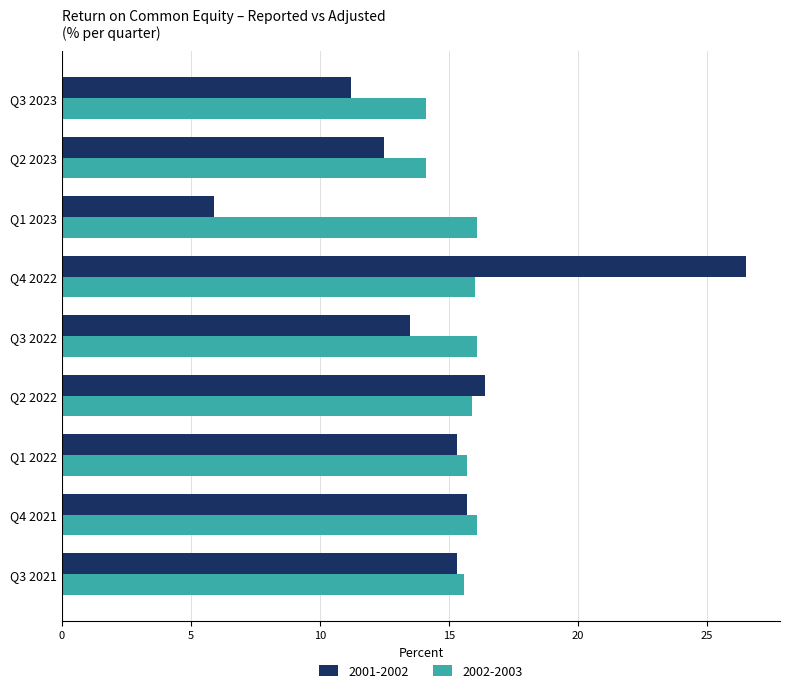

List the series in order of their peak value, lowest first.

2002-2003, 2001-2002